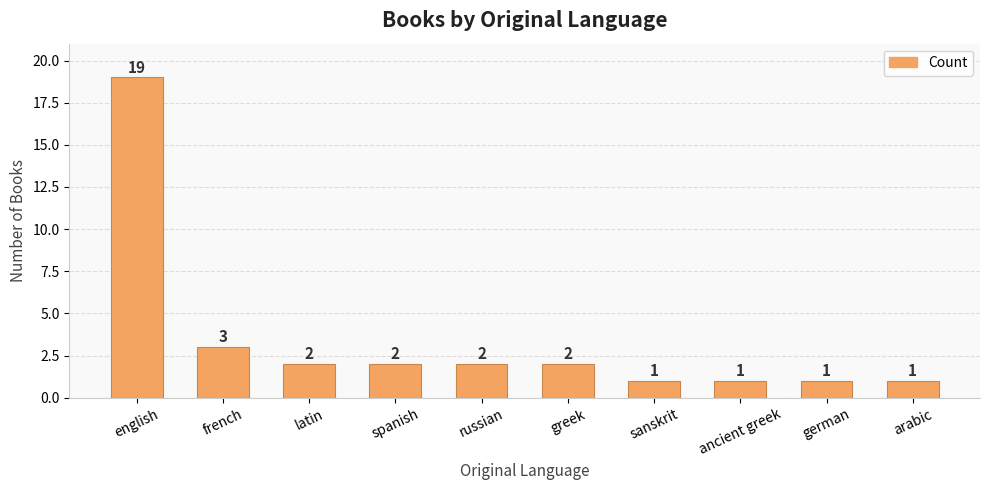

At which label does the data first exceed 2?

english